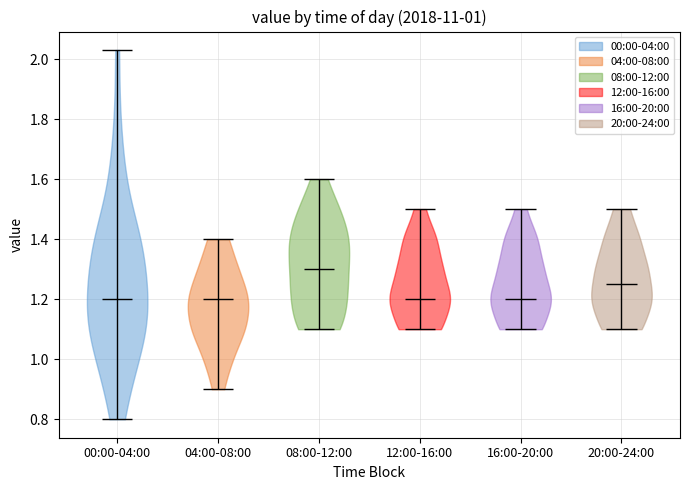

Where does the median line of the violin for 12:00-16:00 sit on the y-axis? The values are not printed on the chart, so give them approximately, as read against the axis.

1.20